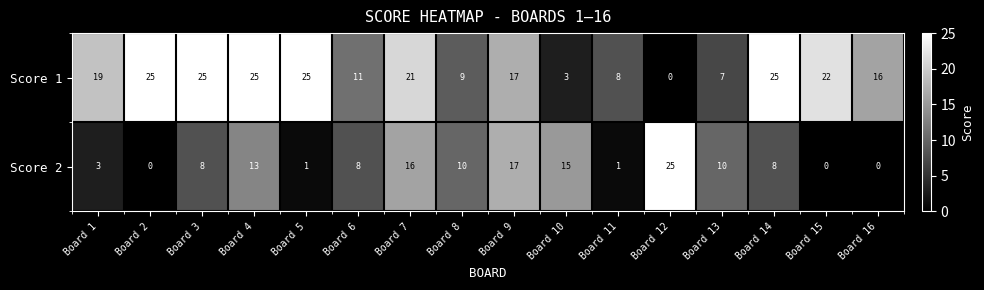

What is the maximum value for Score 2?

25